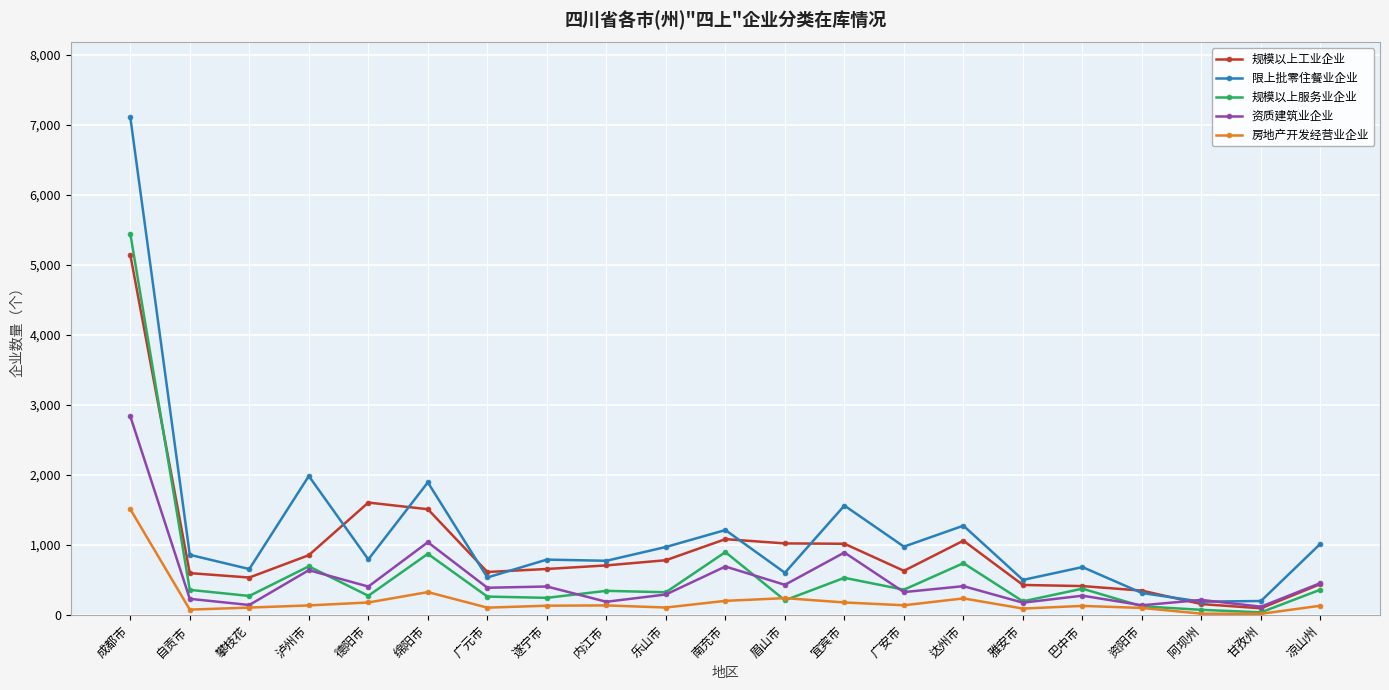

Does the chart have visible grid lines?

Yes